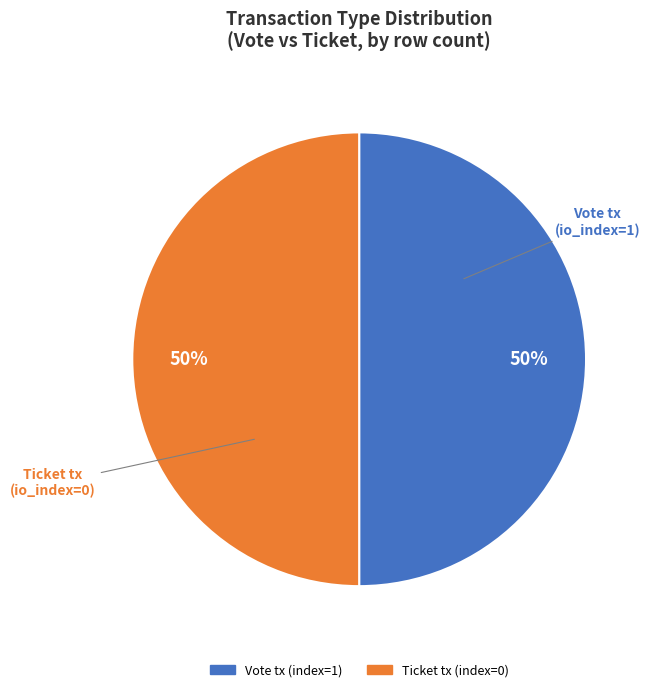

What is the ratio of the value at Ticket tx (index=0) to the value at Vote tx (index=1)?

1.0